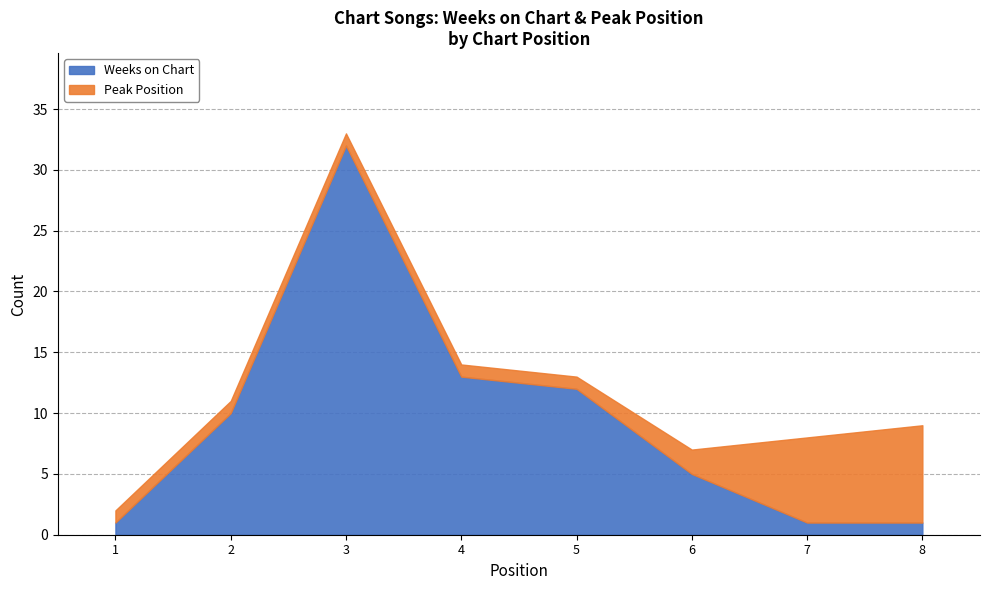

Reading right to left, list all the values displayed in this chart.

Weeks on Chart: 1	1	5	12	13	32	10	1
Peak Position: 8	7	2	1	1	1	1	1